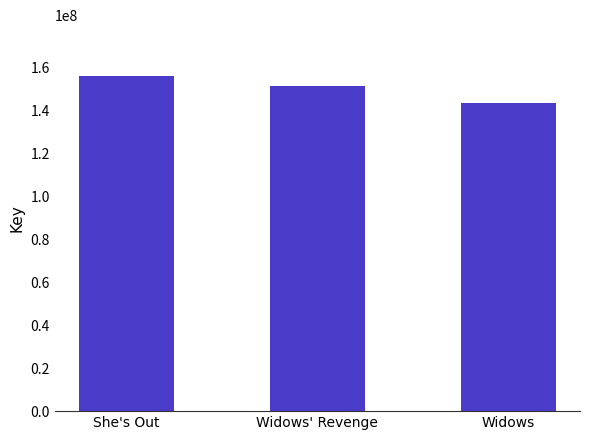

What is the sum of all values?

451561949